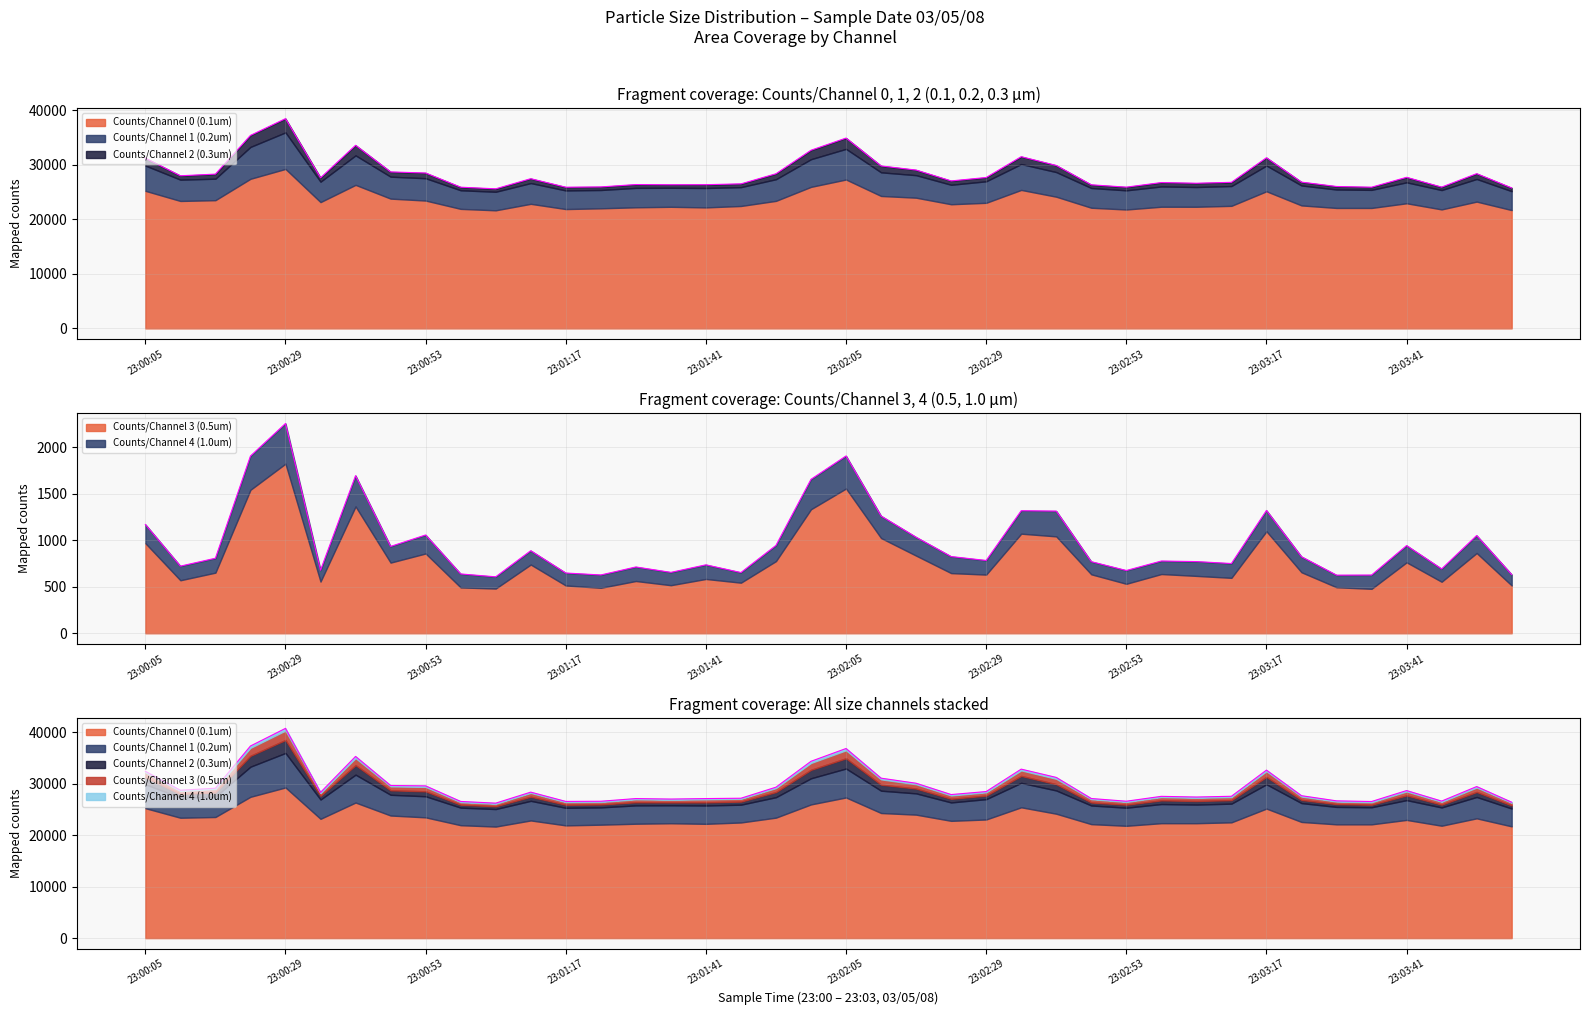

What is the label of the 29th point from the left?

23:02:53